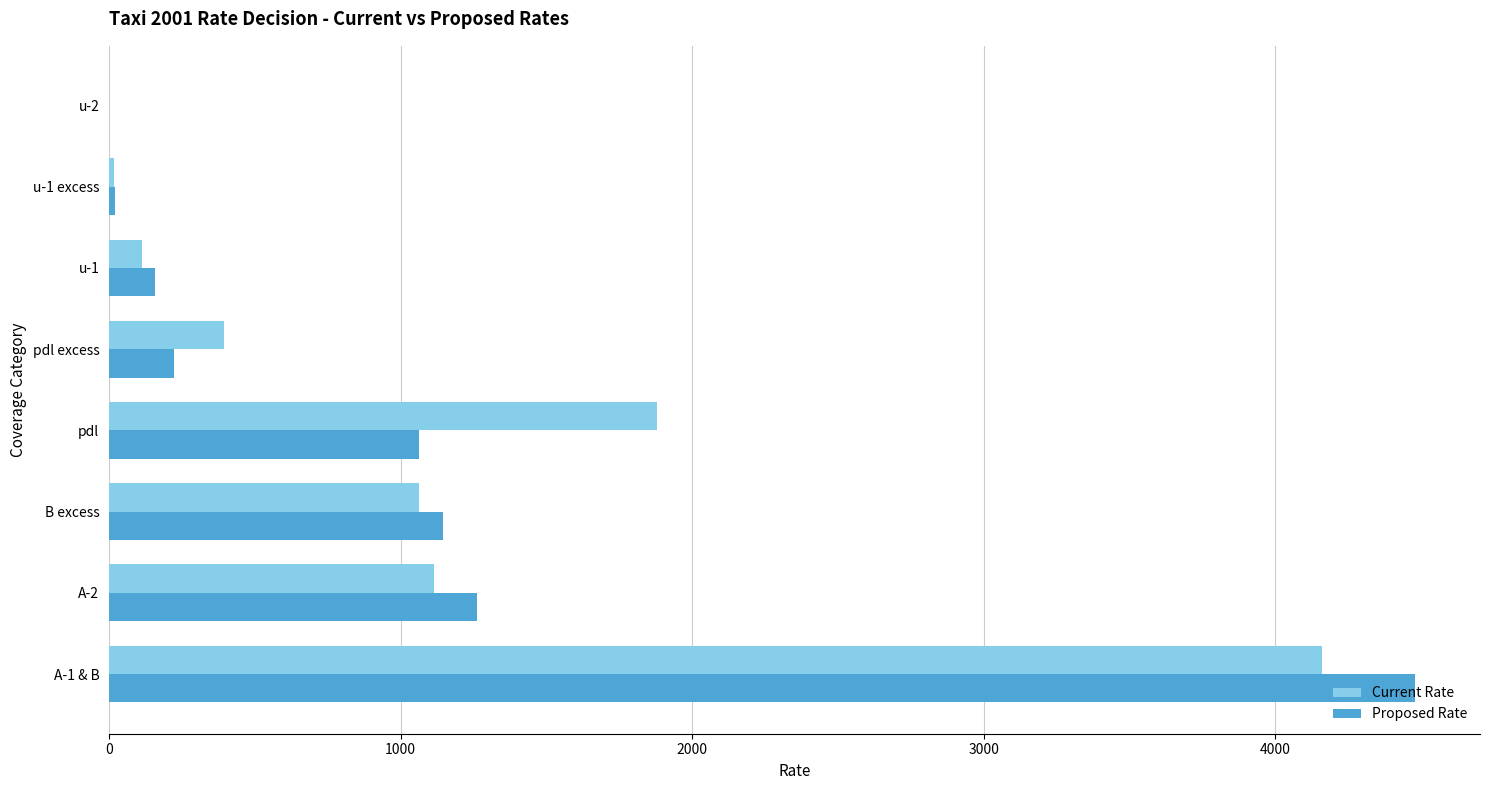

What is the sum of all Current Rate values?

8738.9